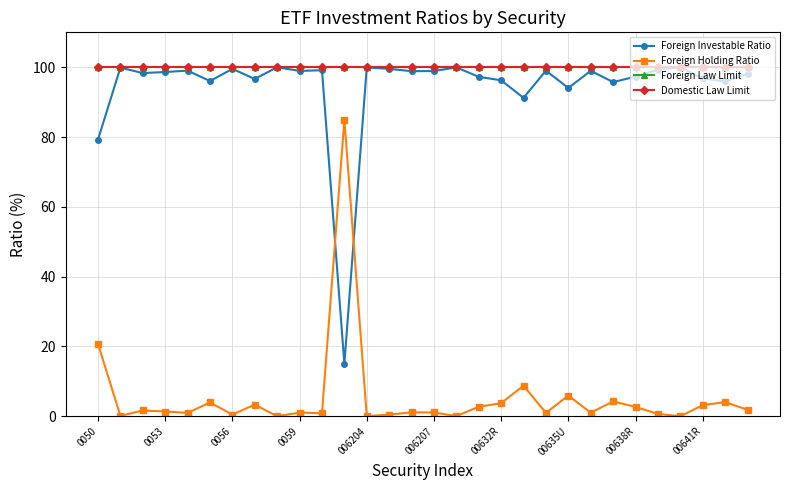

What is the difference between the maximum and minimum values in the Foreign Holding Ratio series?

84.9